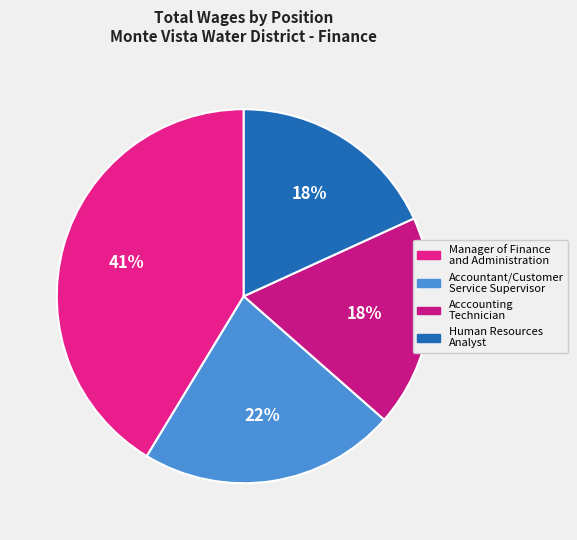

What is the largest slice in the pie chart?

Manager of Finance and Administration